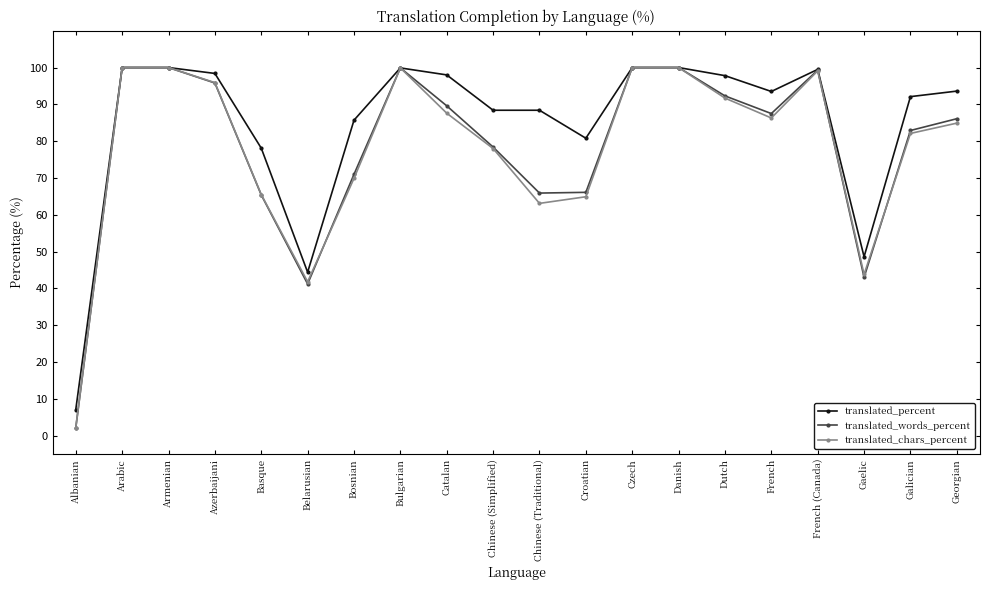

What is the difference between the second highest and second lowest values in the translated_chars_percent series?

58.2